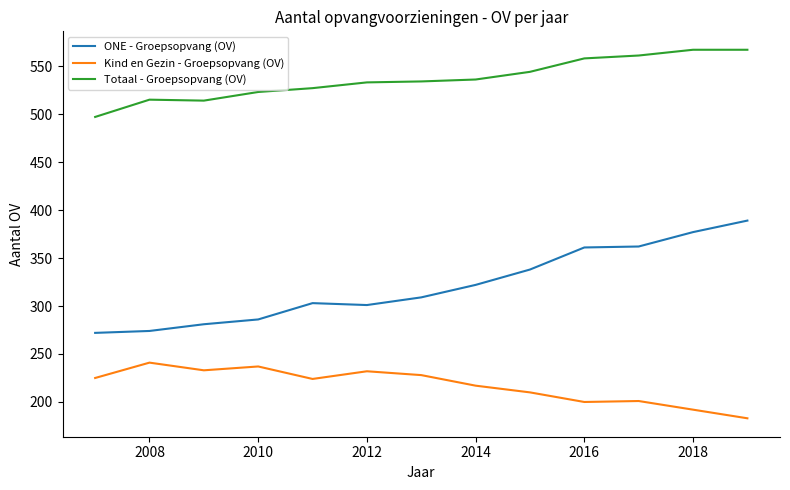

List the series in order of their overall mean, lowest first.

Kind en Gezin - Groepsopvang (OV), ONE - Groepsopvang (OV), Totaal - Groepsopvang (OV)